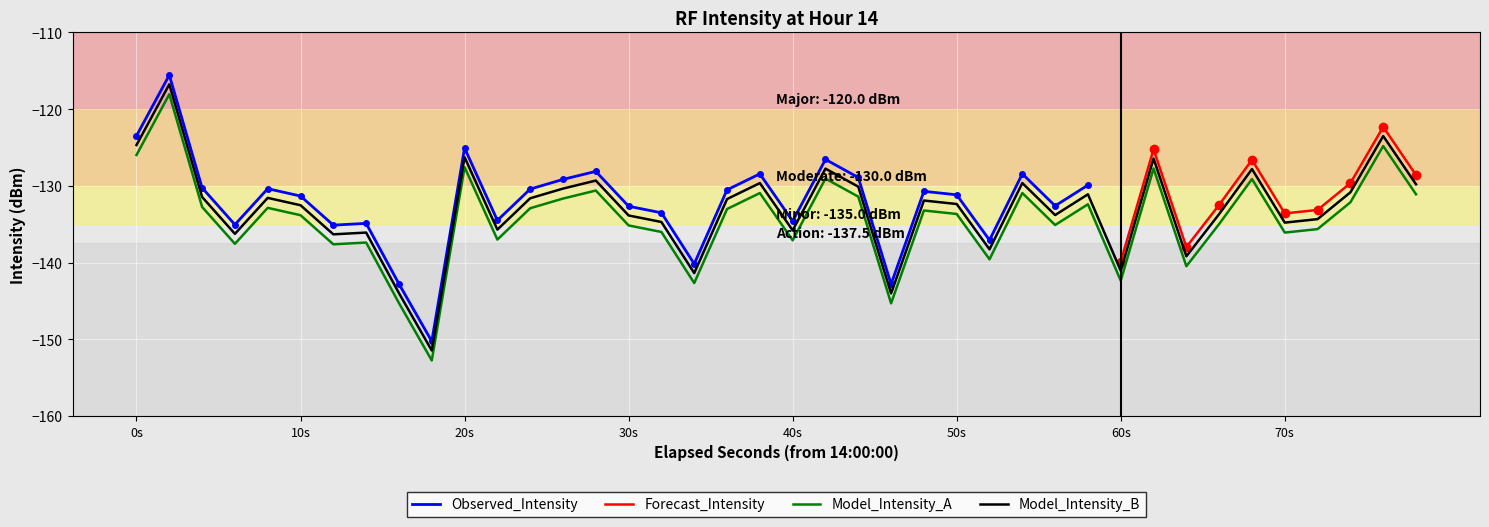

How many values are below -133?

22